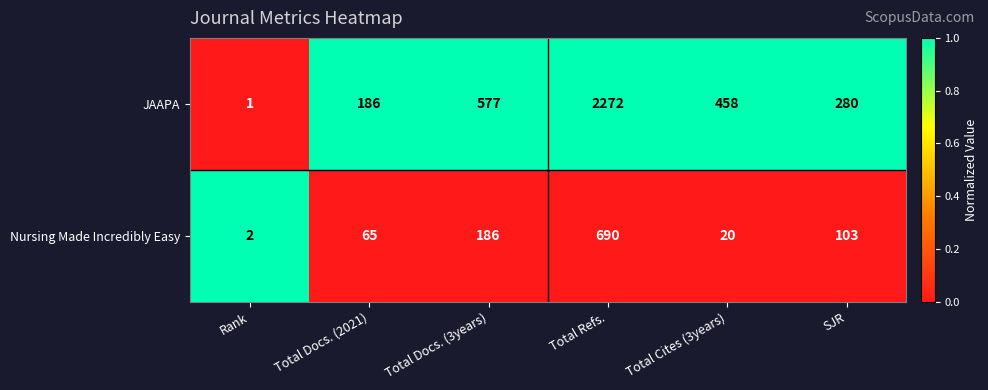

How many series are shown in this chart?

2